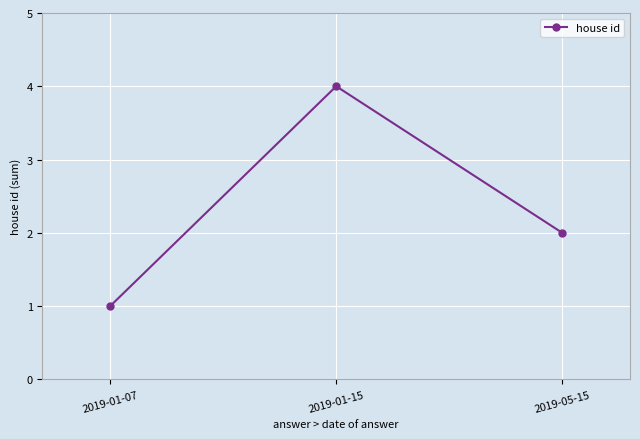

Count the values in the range 1 to 4.

3